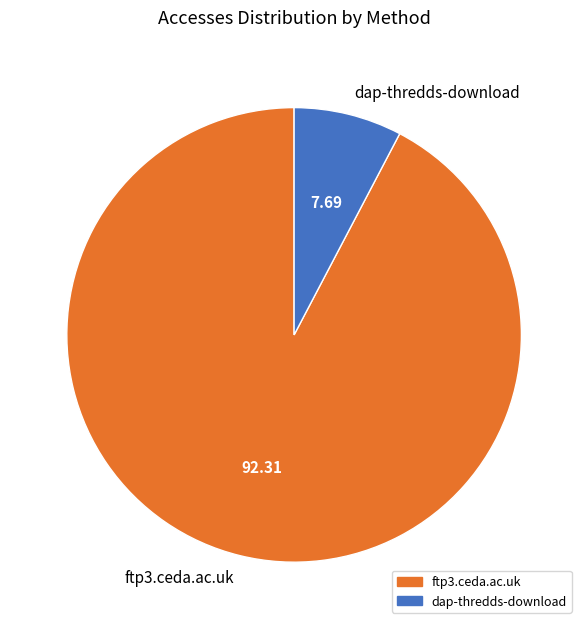

Is the sum of dap-thredds-download and ftp3.ceda.ac.uk greater than half?

Yes